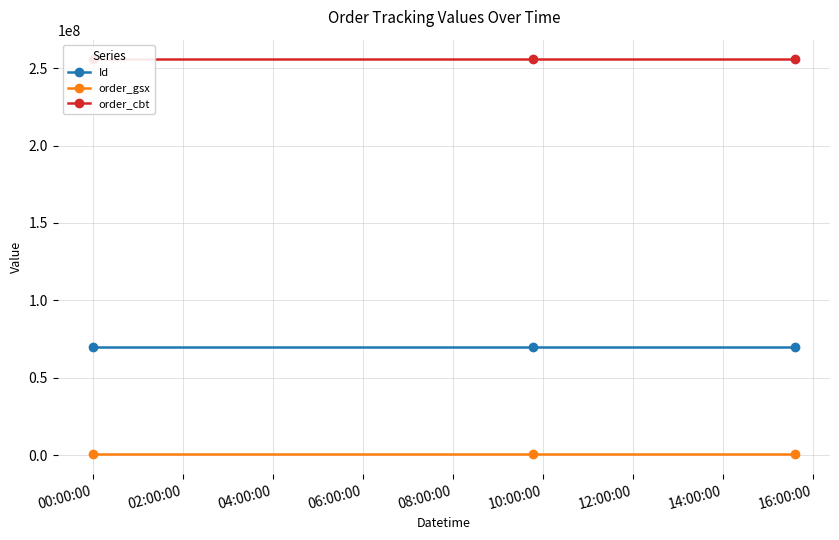

Between 00:00:00 and 04:00:00, which is larger?

04:00:00